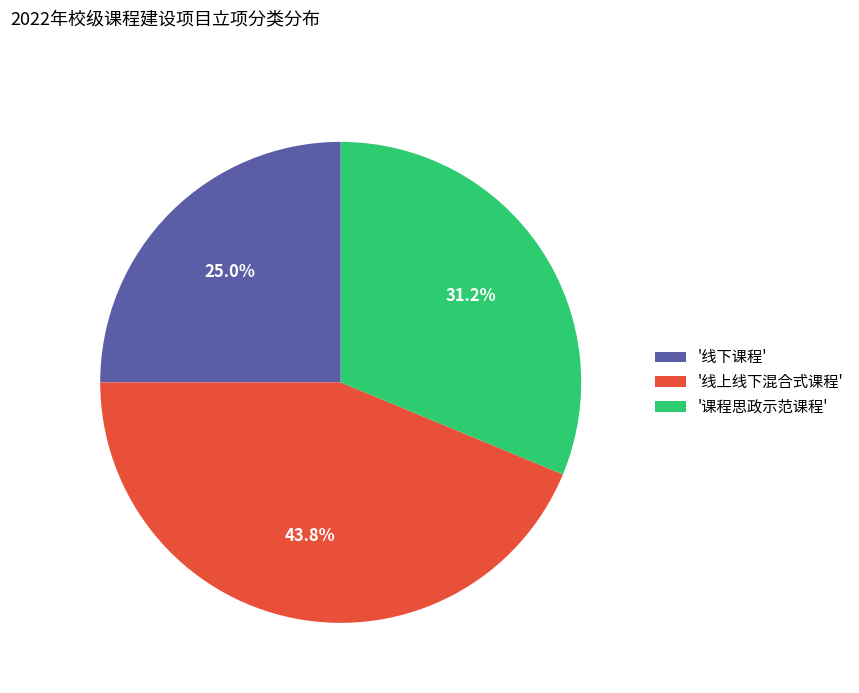

Which has a higher value, '课程思政示范课程' or '线上线下混合式课程'?

'线上线下混合式课程'